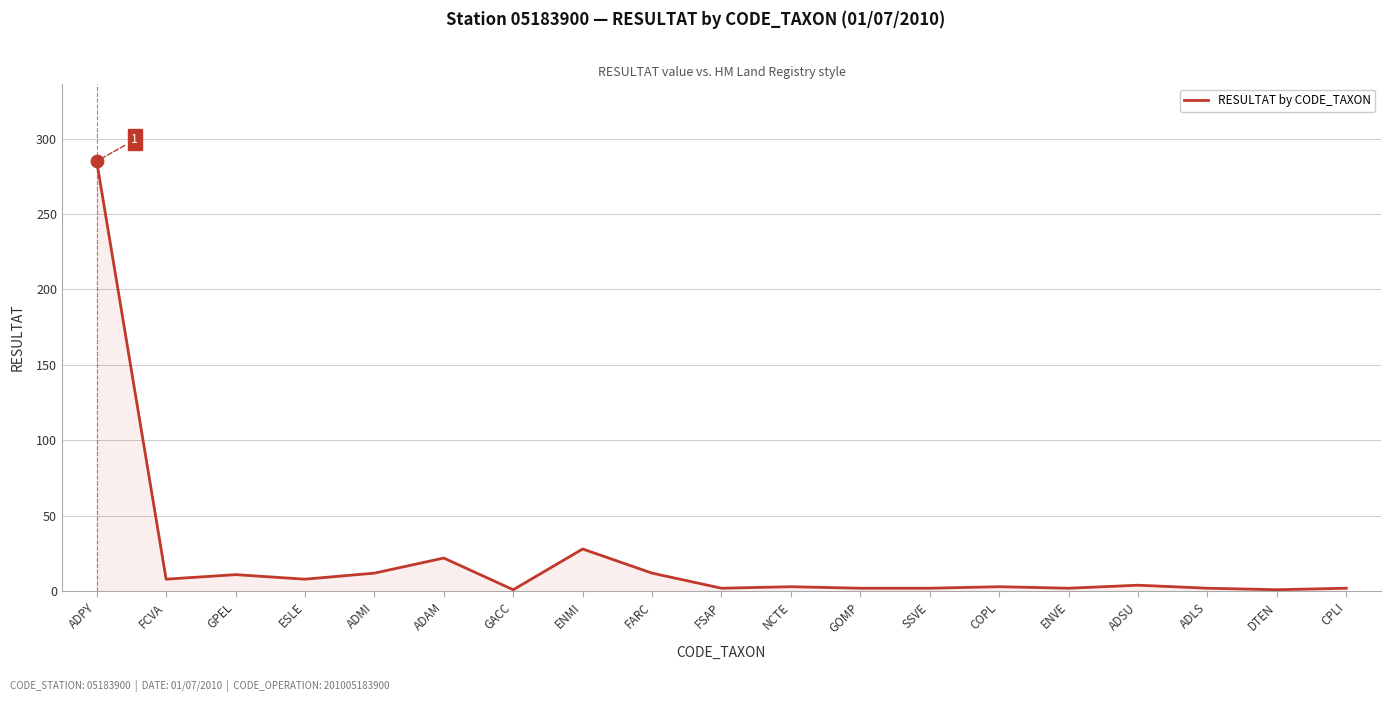

Which has a higher value, ADMI or ENVE?

ADMI